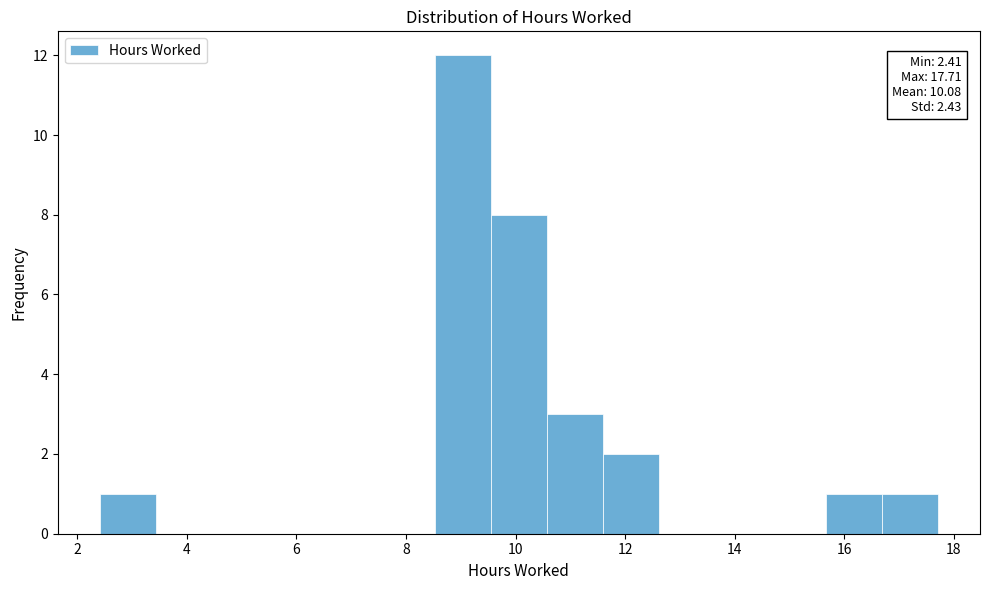

Which range on the x-axis has the tallest bar?

8.6 to 9.6